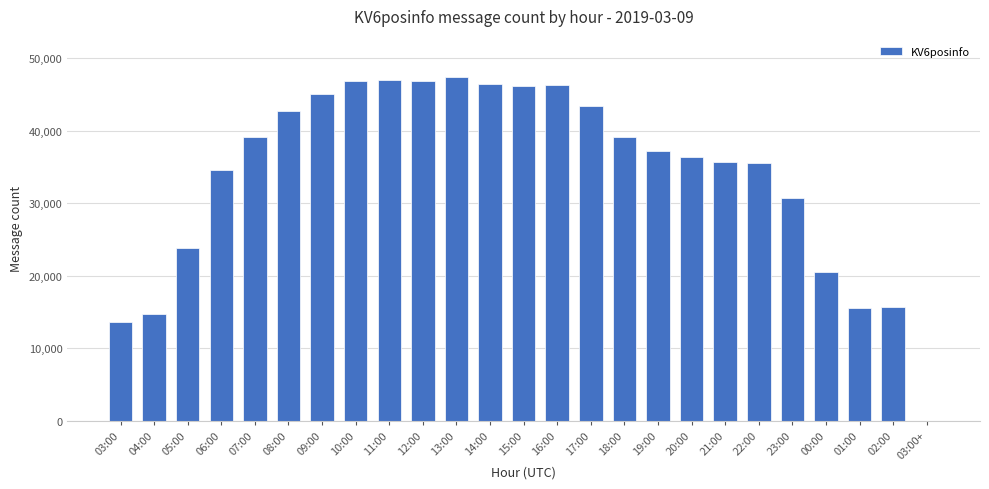

True or false: the data shows 30796 at 23:00.

True